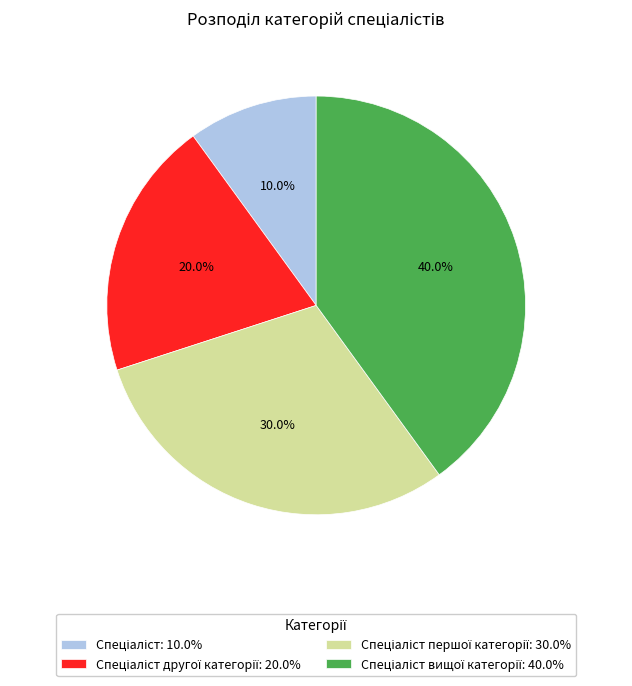

Is there any slice that represents more than half of the pie?

No